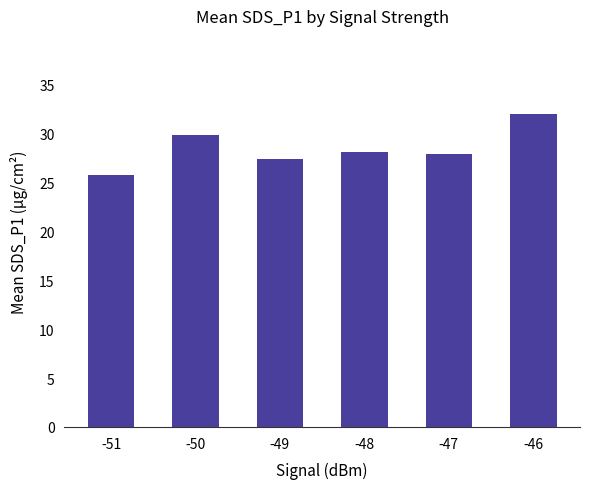

What is the change in value from -49 to -46?

+4.6